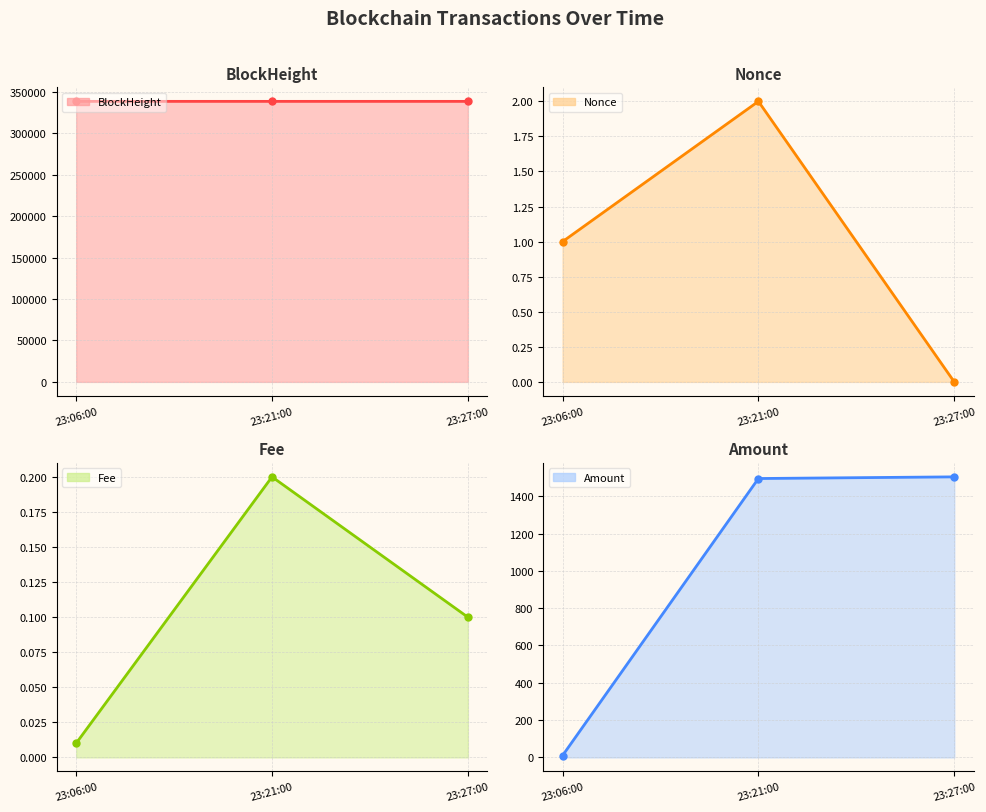

List the labels in order of Fee value, largest first.

23:21:00, 23:27:00, 23:06:00